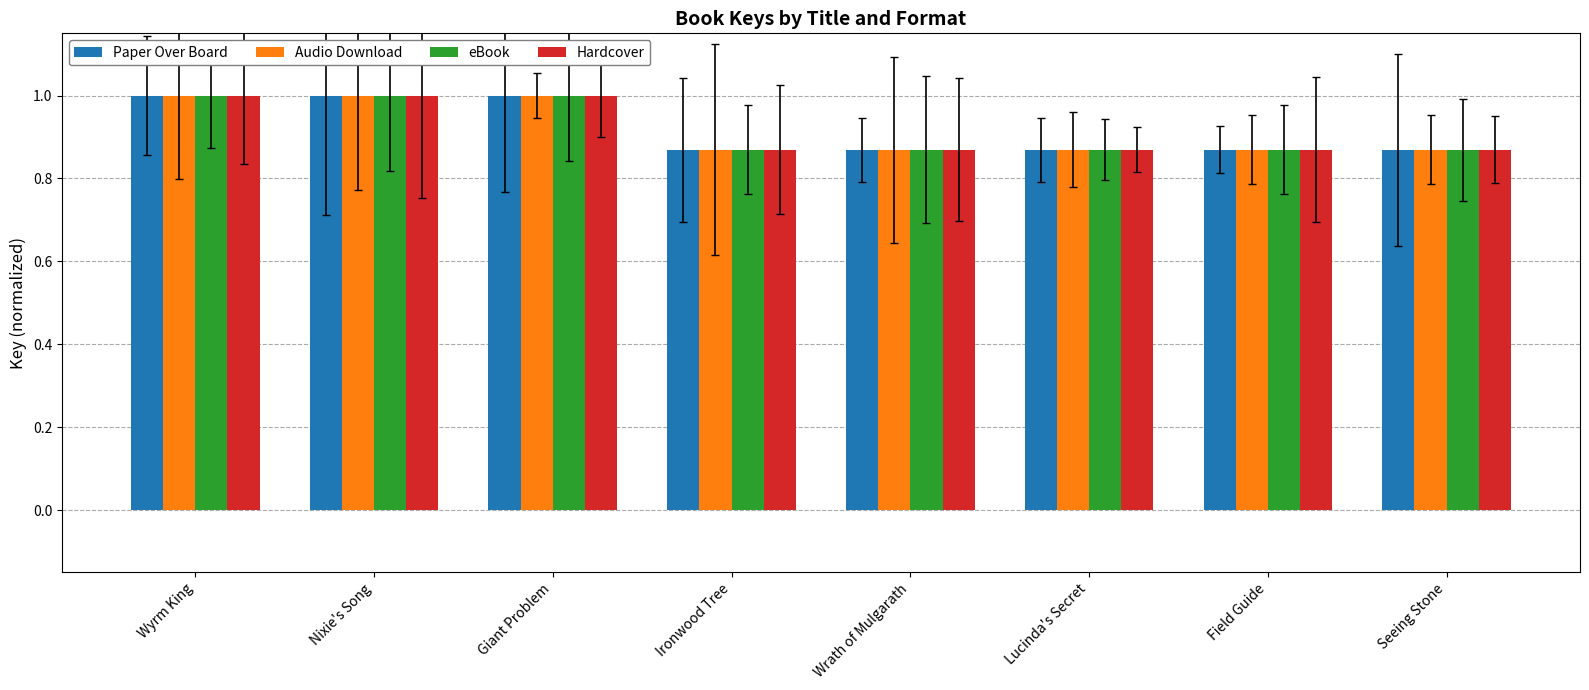

What is the highest value of the Audio Download series?

1.0